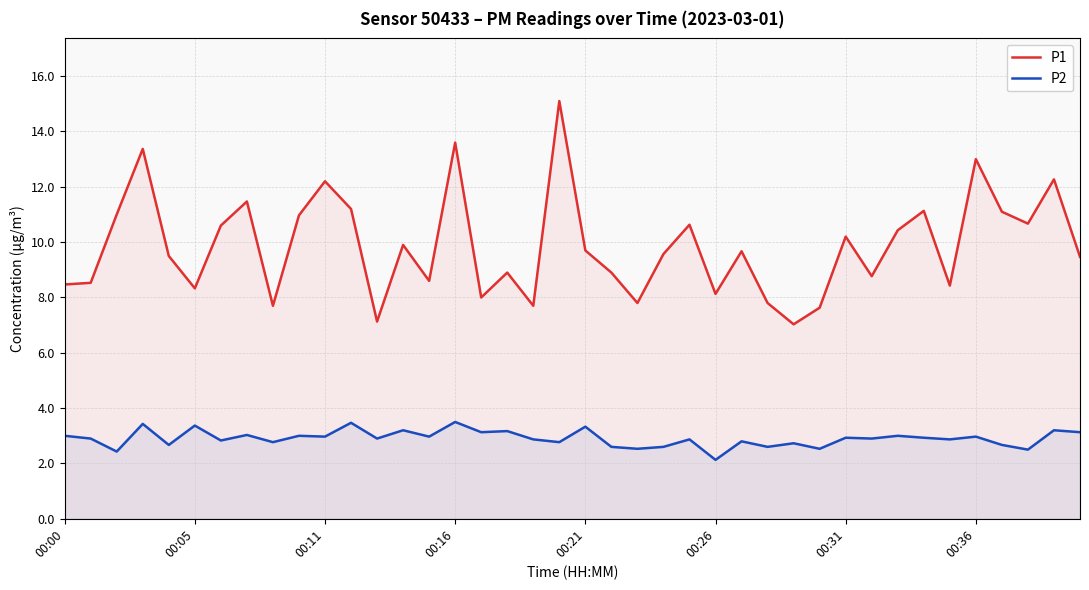

Is it true that P1 equals 5.8 at 00:26?

False